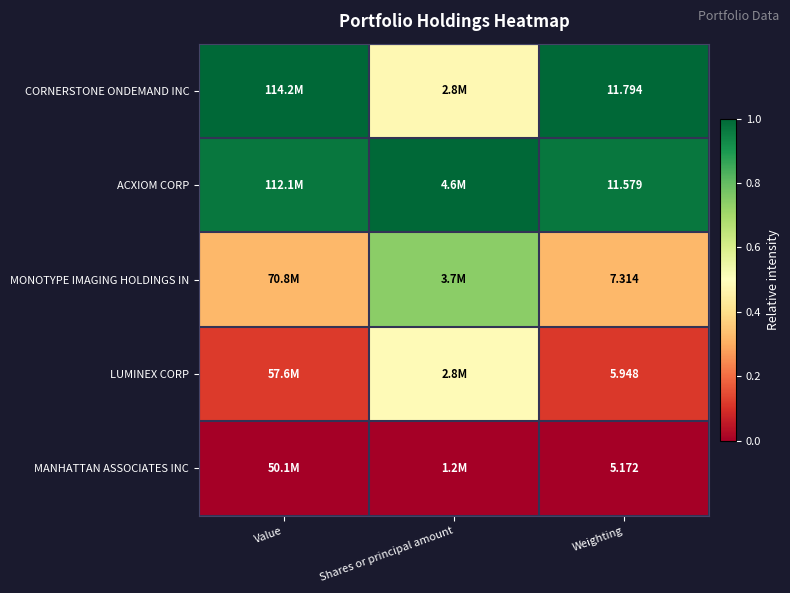

Rank the series at Weighting from lowest to highest value.

MANHATTAN ASSOCIATES INC, LUMINEX CORP, MONOTYPE IMAGING HOLDINGS IN, ACXIOM CORP, CORNERSTONE ONDEMAND INC